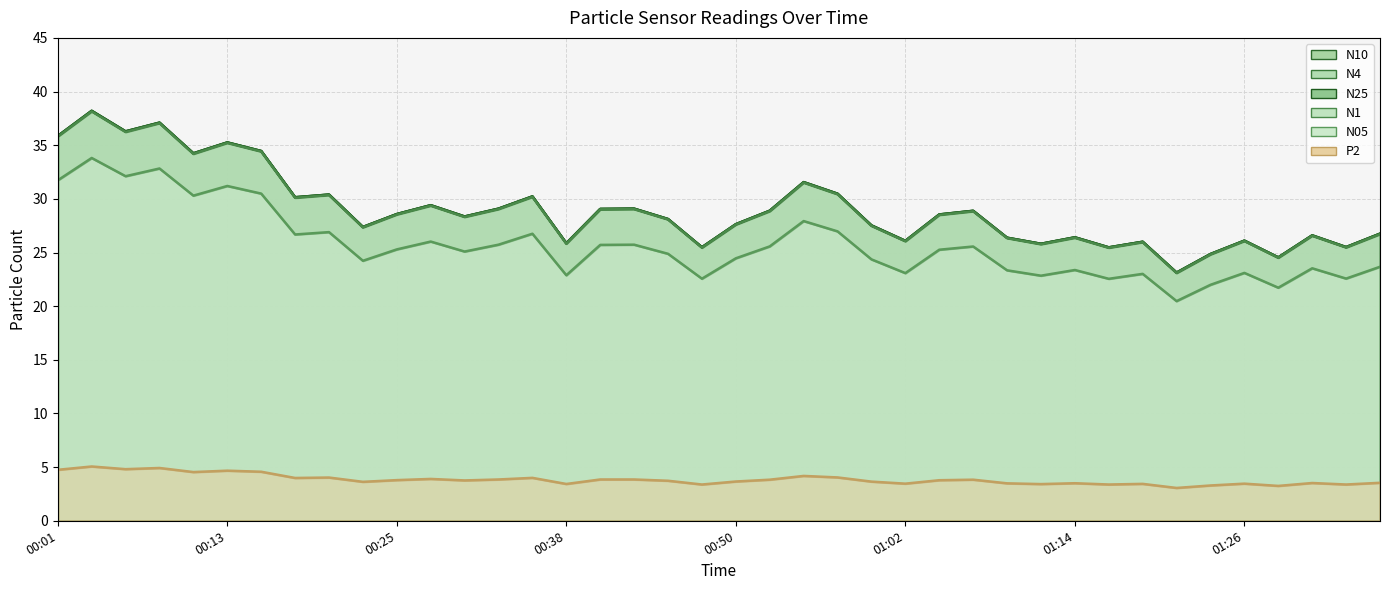

True or false: N1 and P2 cross at least once.

False